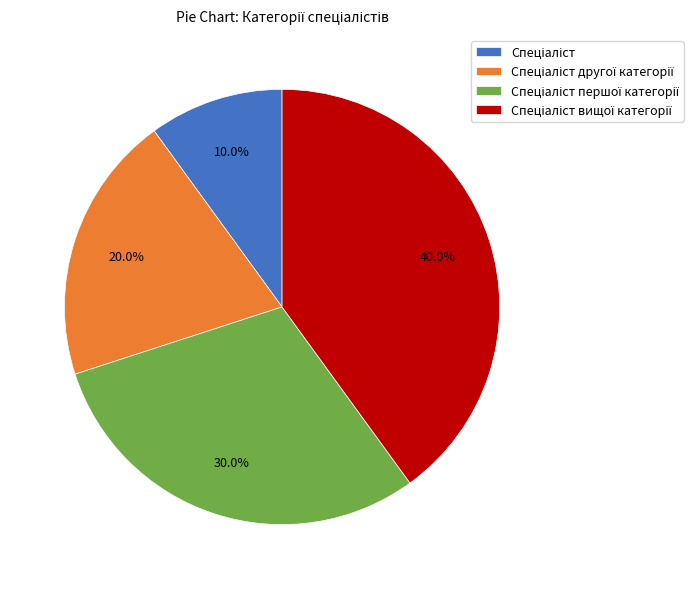

Is there any slice that represents more than half of the pie?

No